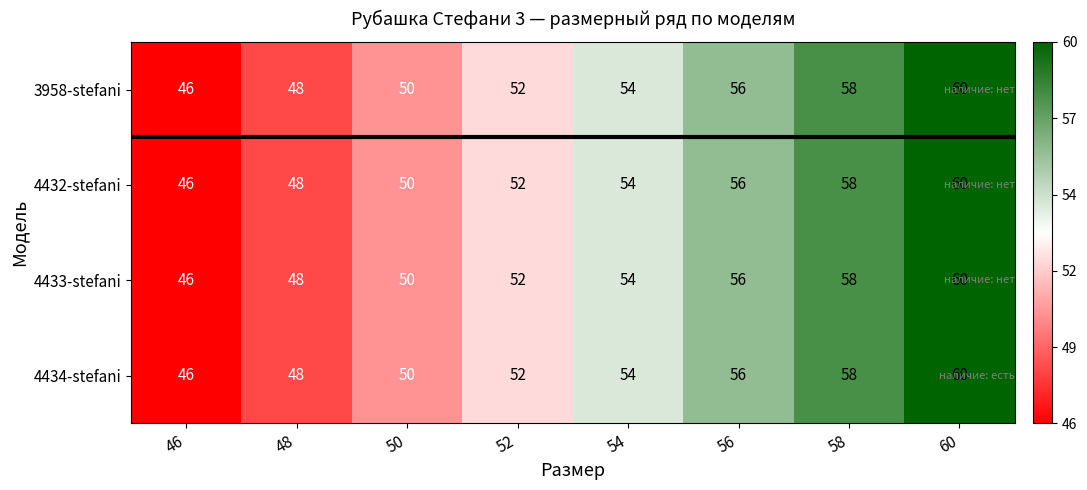

What is the difference between the maximum and minimum values in the 4433-stefani series?

14